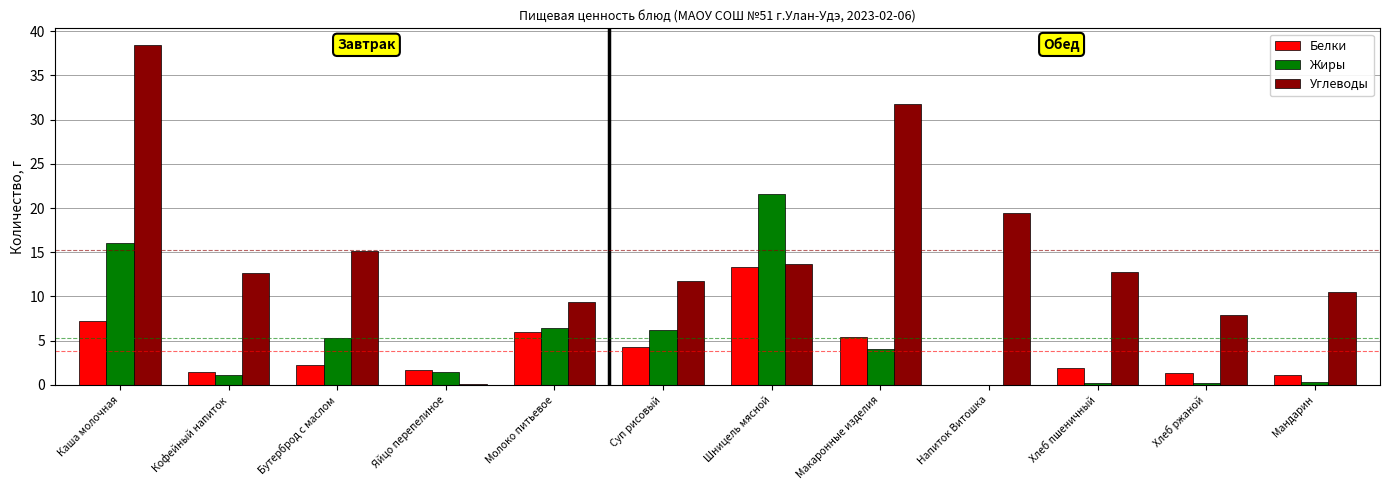

How many groups of bars are there?

12